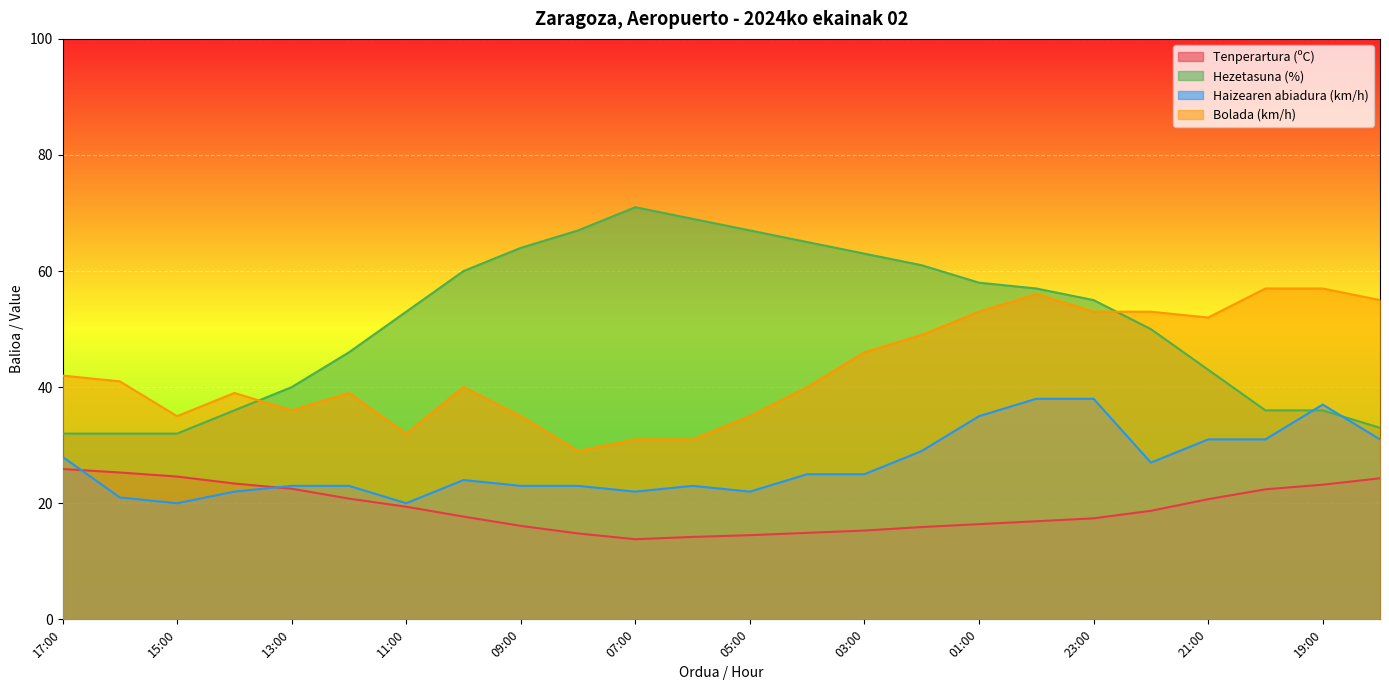

Is it true that Bolada (km/h) equals 55.0 at 18:00?

True